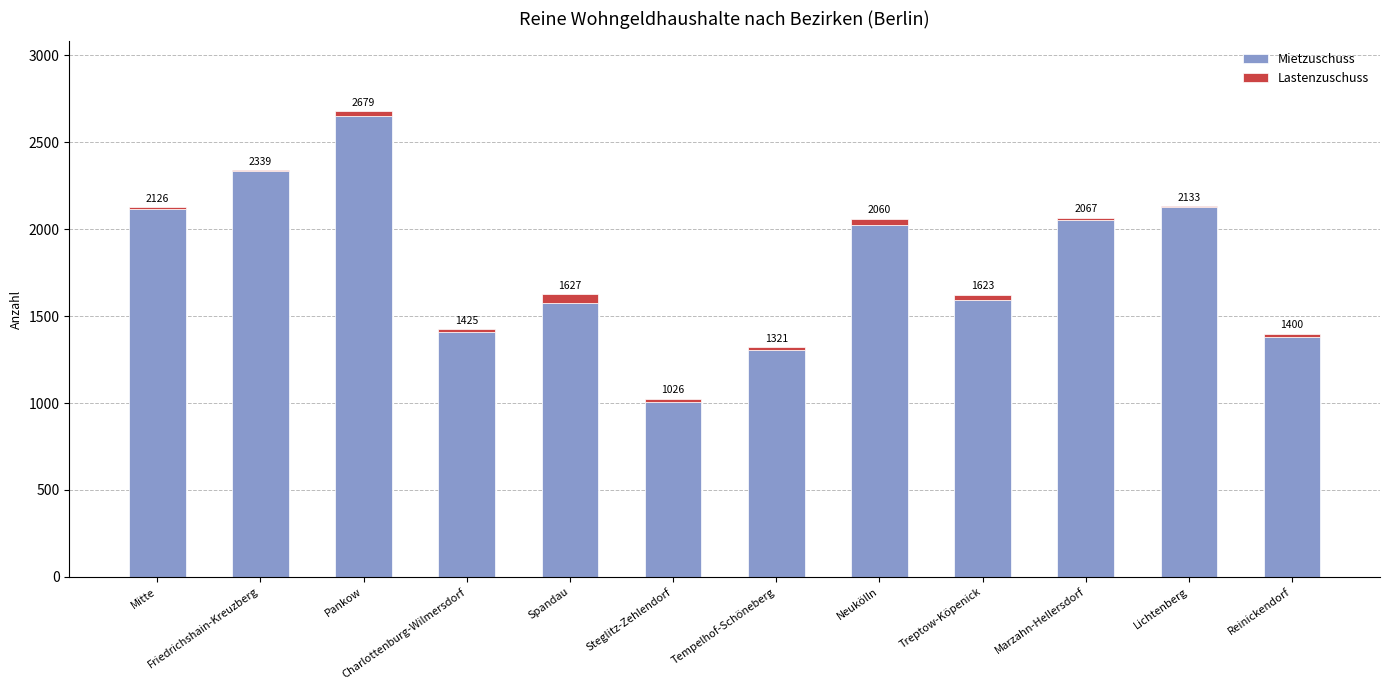

What are all the series names shown in the legend?

Mietzuschuss, Lastenzuschuss